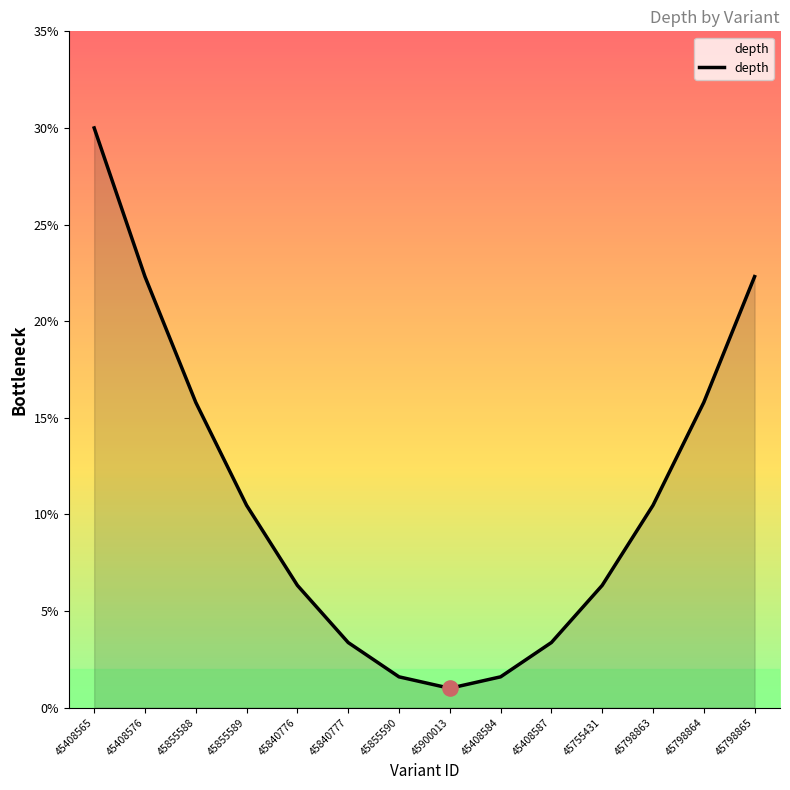

What is the change in value from 45408587 to 45755431?

+3.0